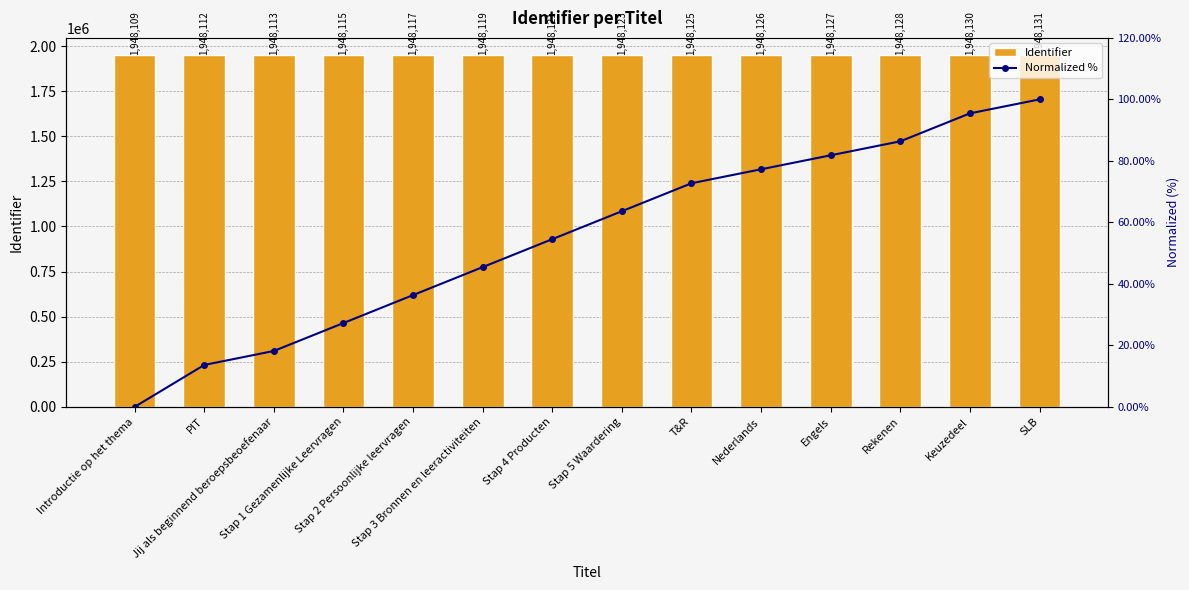

How many values in Normalized % are above zero?

13